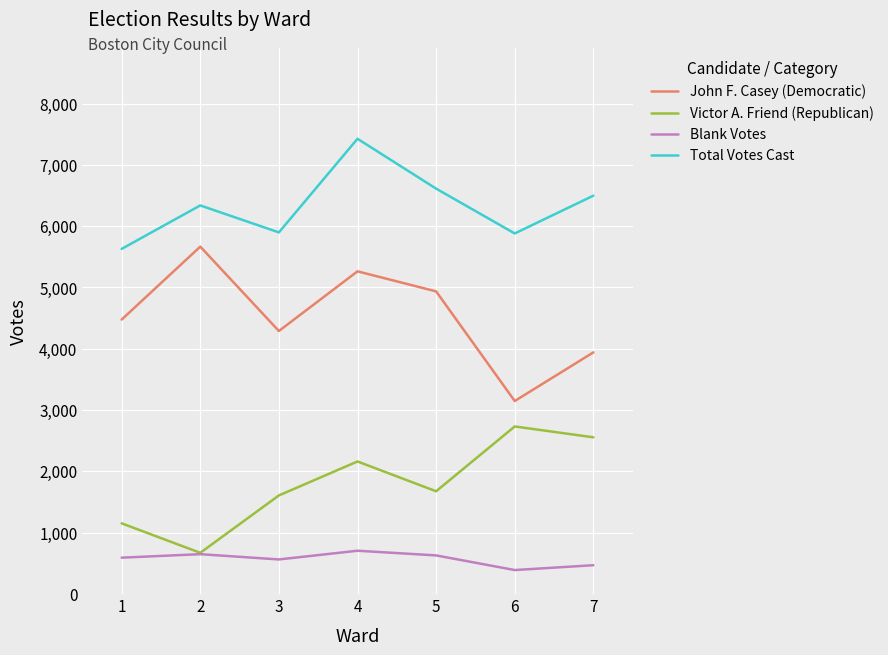

What is the total value across all series at 4?

15556